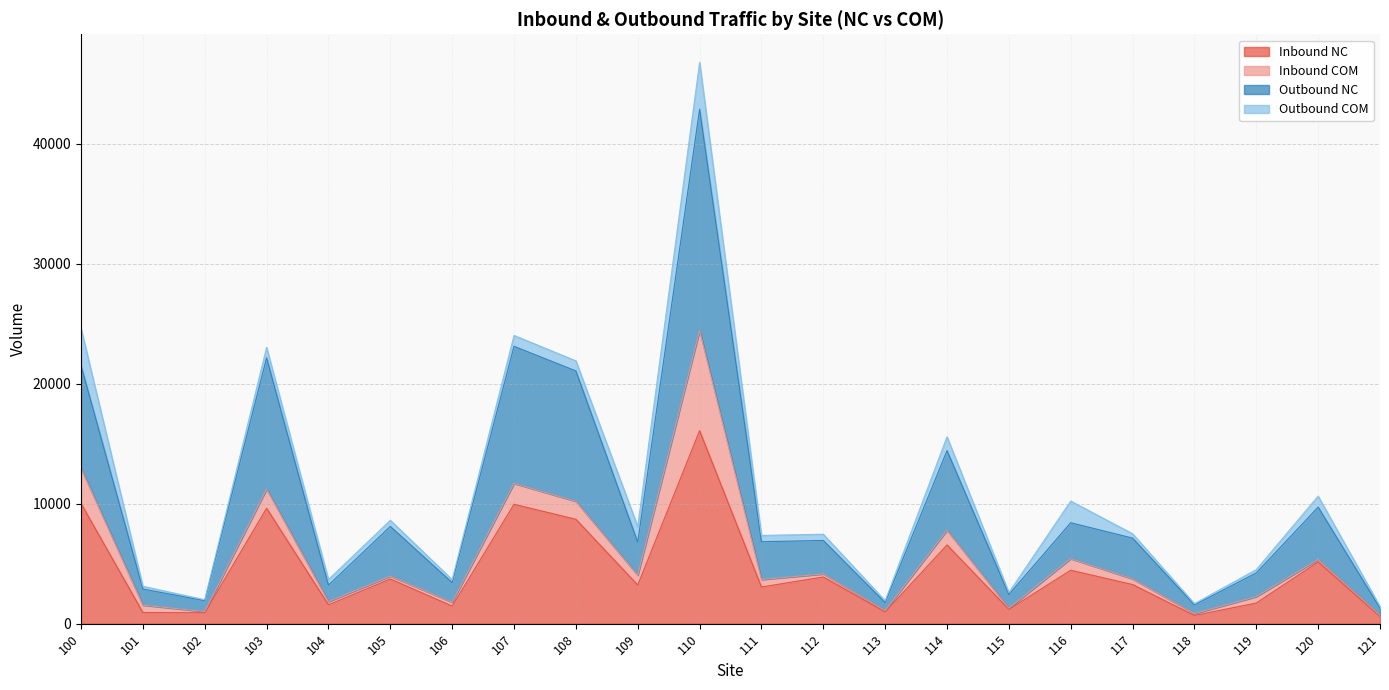

Which has a higher value, 105 or 118?

105